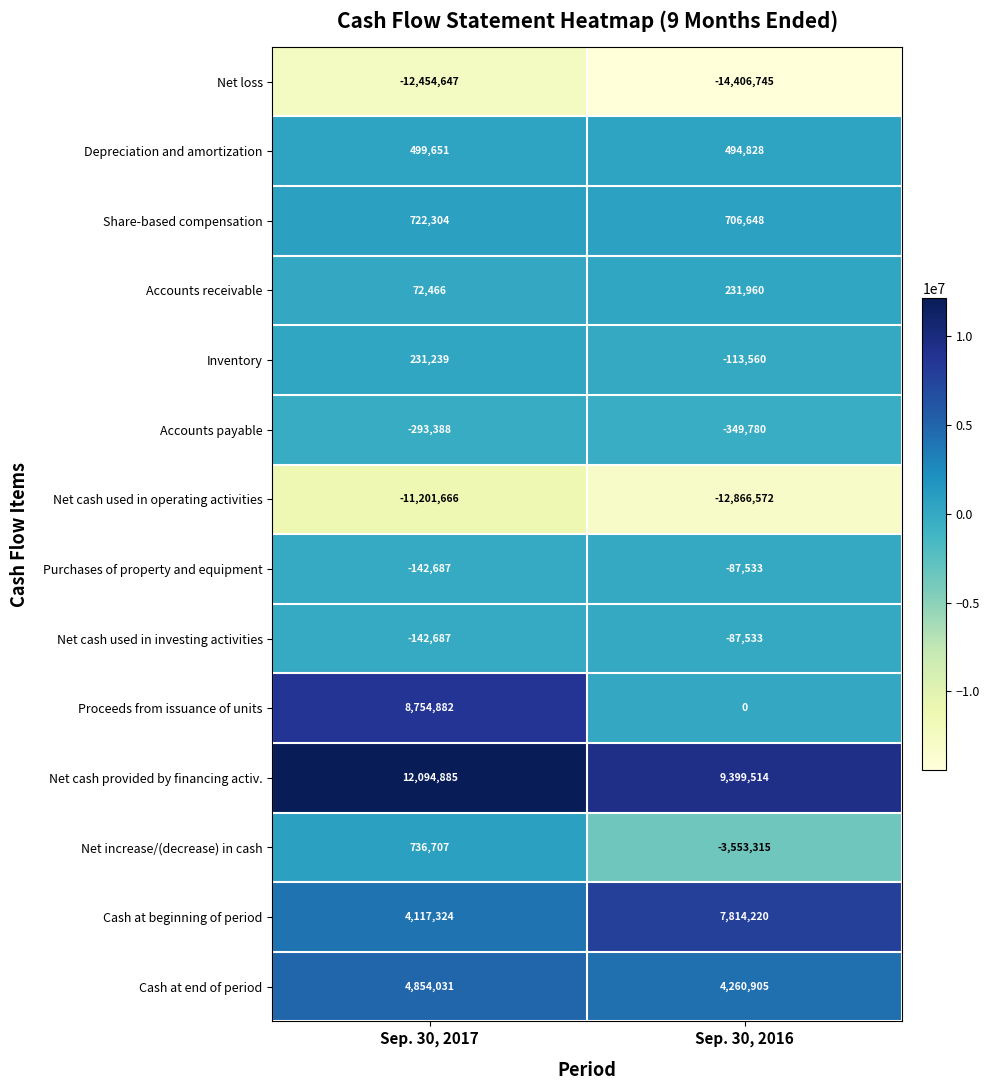

How many values in the Depreciation and amortization series are below 499651?

1